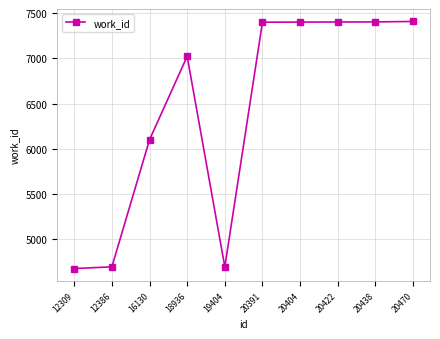

True or false: there are more than 0 points higher than both neighbors.

True